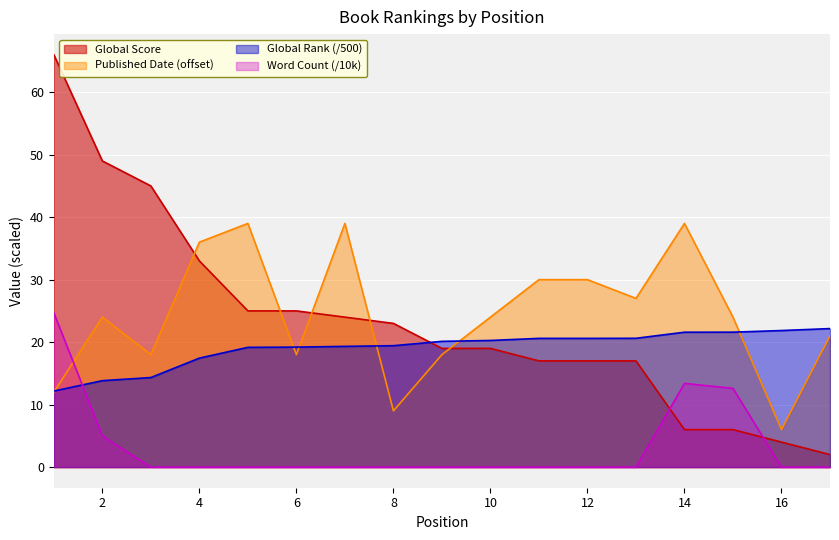

What is the difference between the second highest and minimum values in the Global Rank series?

9.7